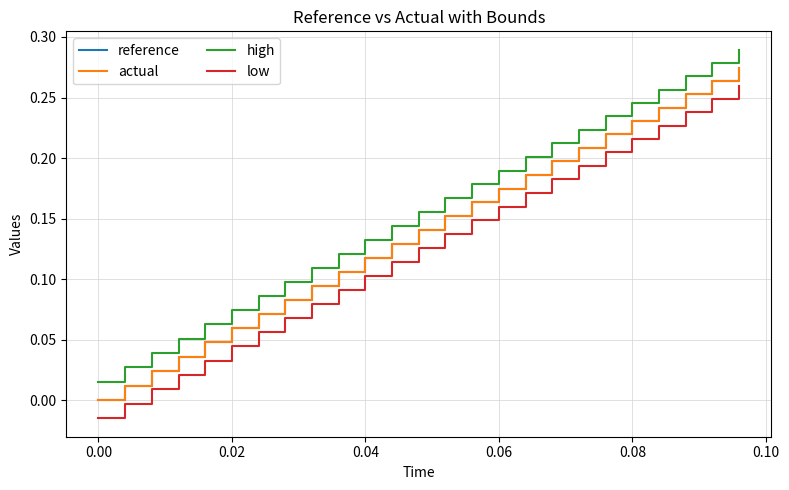

Which series has the largest range (max minus min)?

low